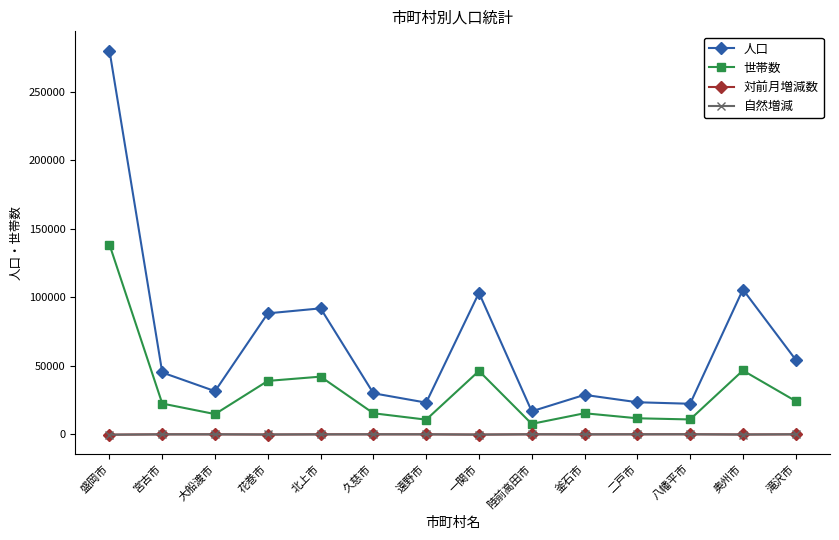

How many data points in 対前月増減数 are less than -72?

7